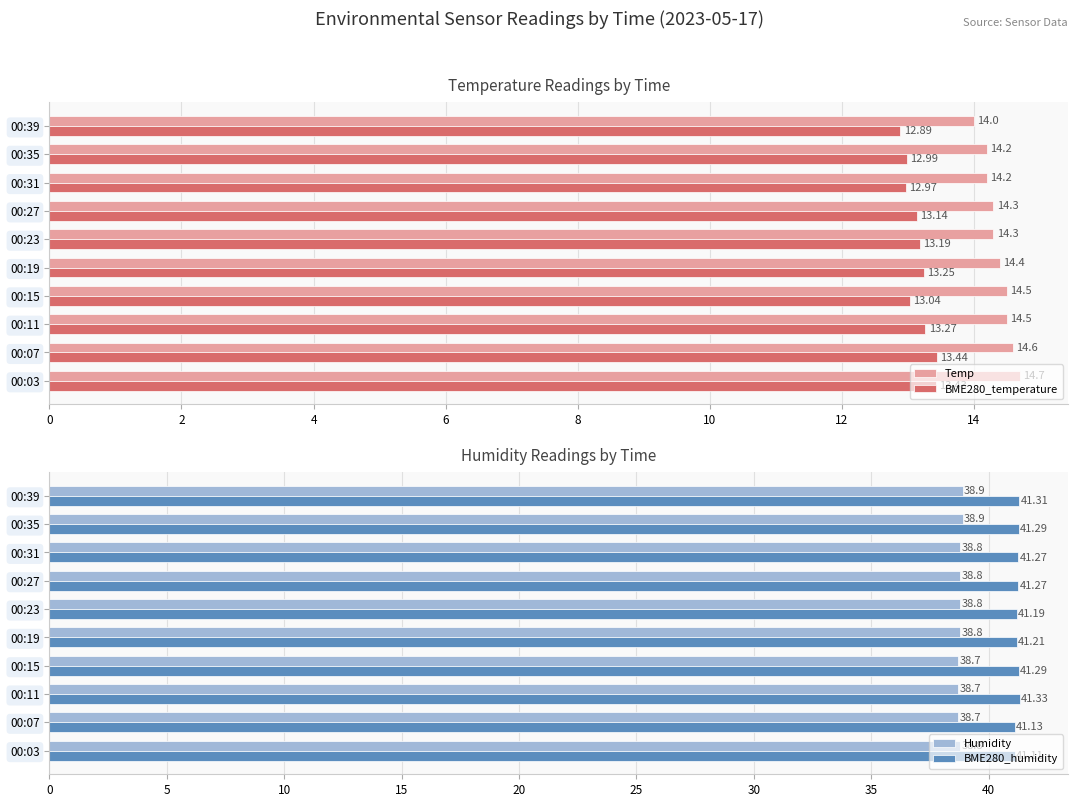

Which series has the largest total across all categories?

BME280_humidity